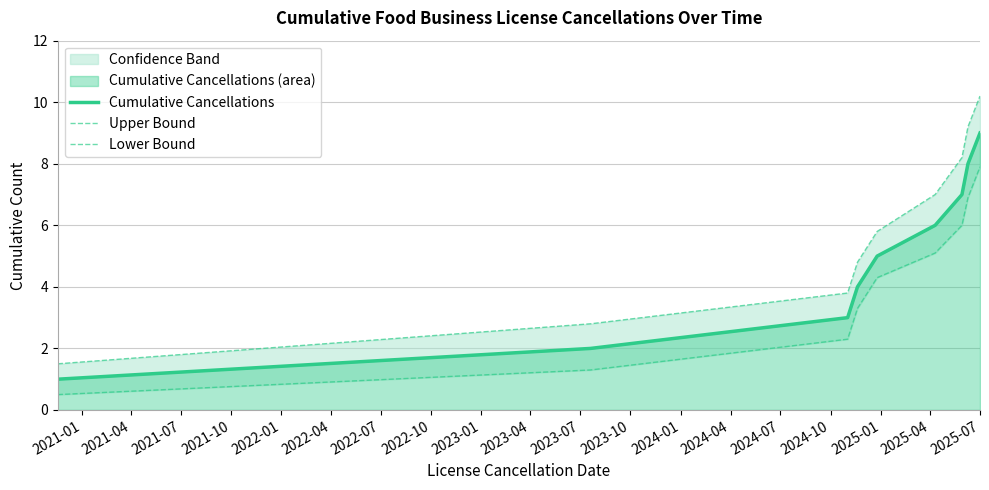

The Upper Bound series shows 14.1 at 2022-07. True or false?

False